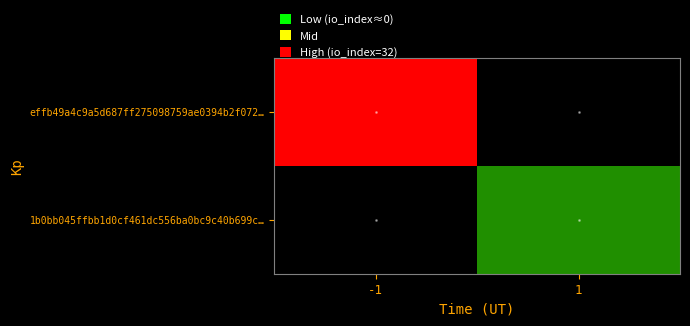

Which has a higher value, 1 or -1?

-1